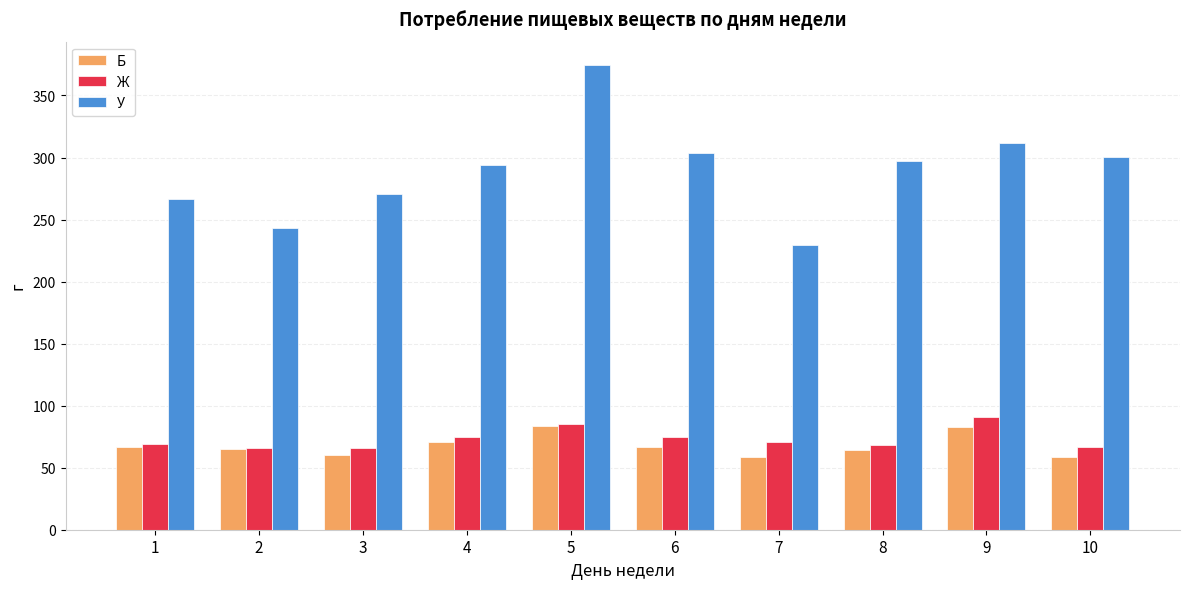

The value of Ж at 1 is 107.2. True or false?

False